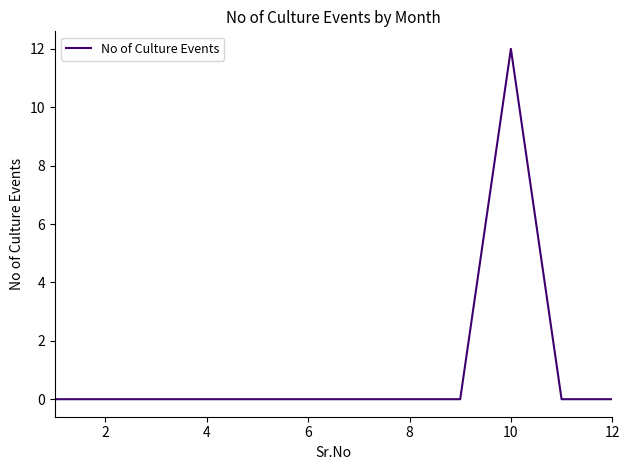

What is the sum of all values?

12